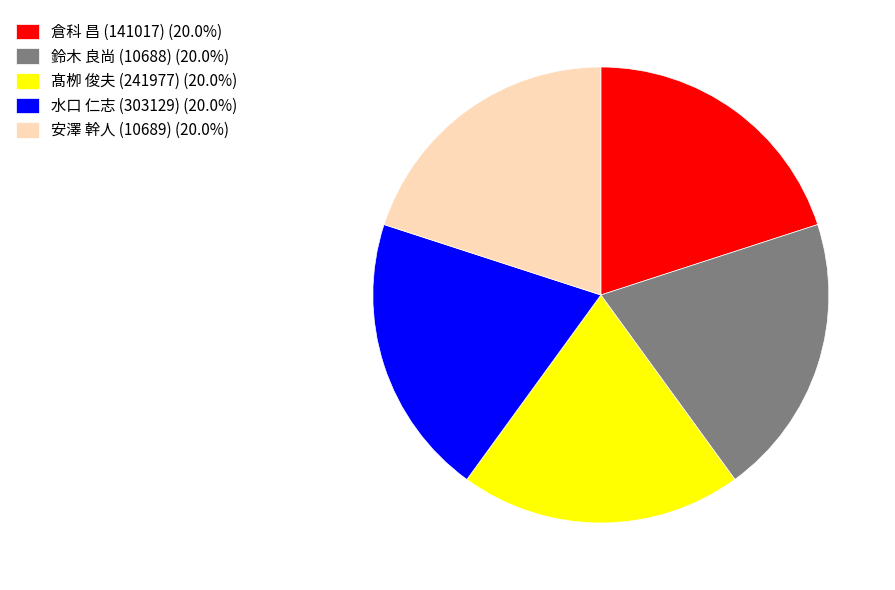

Combined, do 倉科 昌 (141017) (20.0%) and 水口 仁志 (303129) (20.0%) account for over 50%?

No